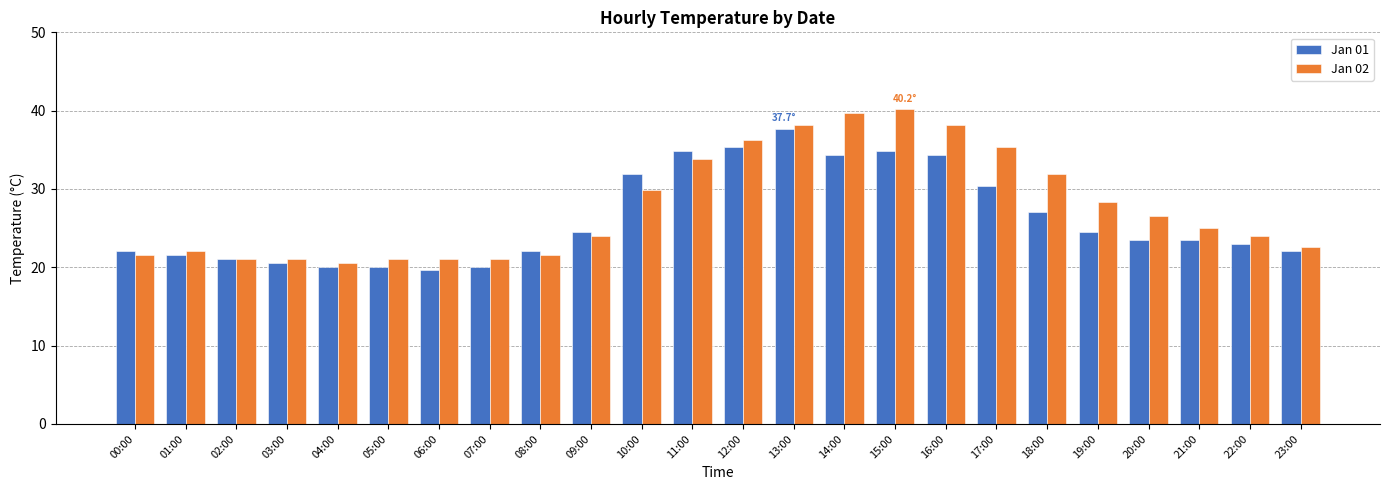

At 07:00, list the series in order from largest to smallest.

Jan 02, Jan 01